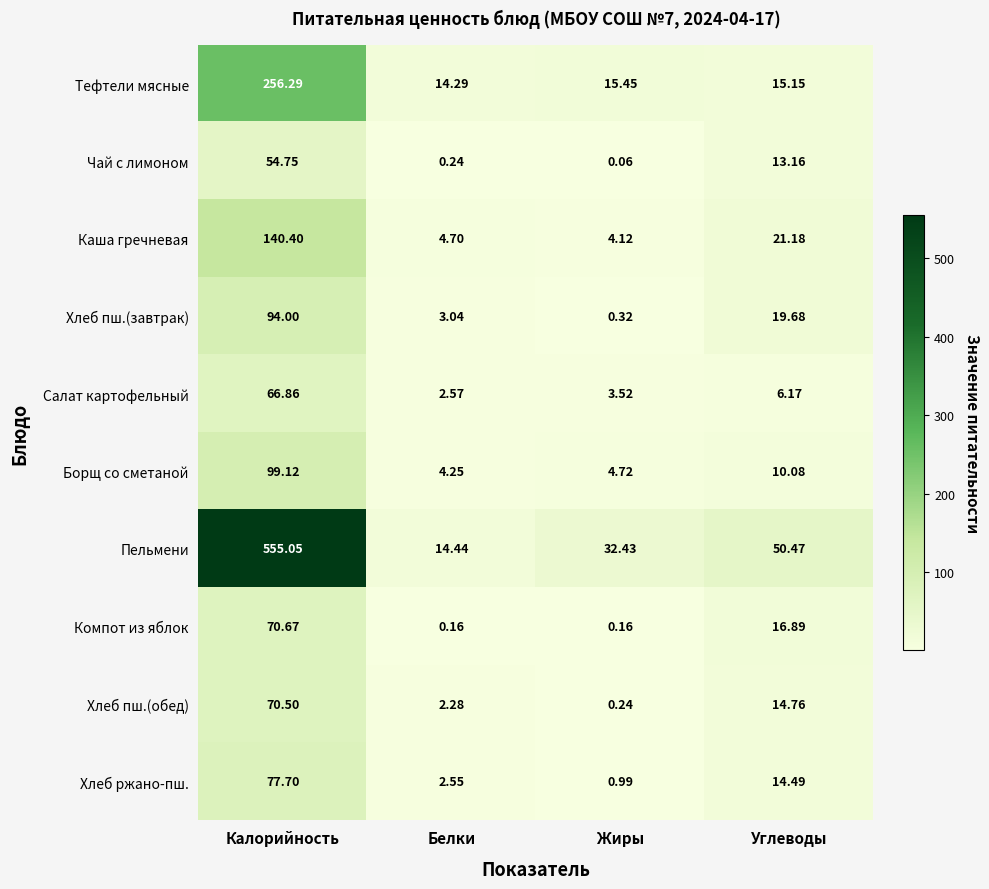

Between Белки and Жиры, which series saw the biggest shift?

Пельмени